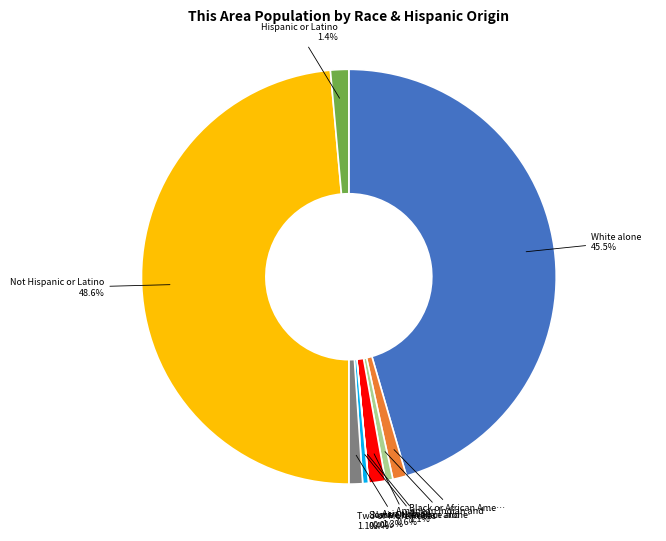

Does any single category account for the majority?

No